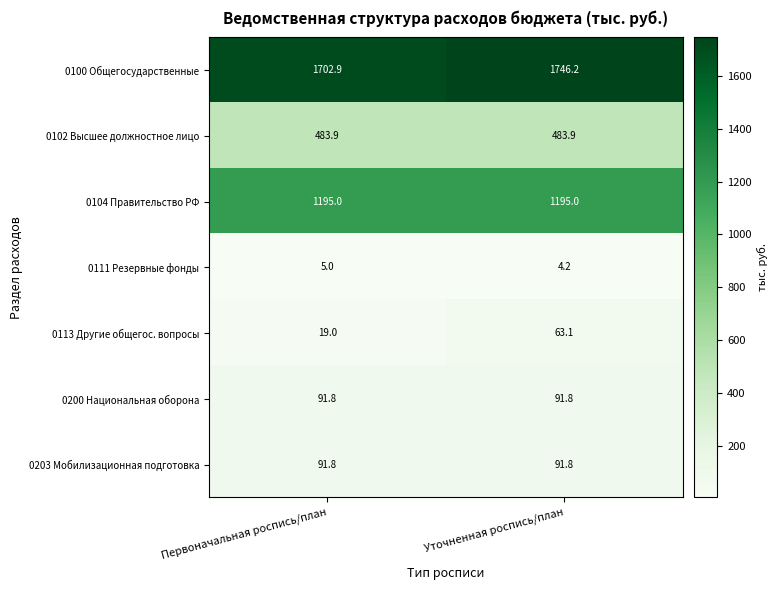

What is the sum of all 0100 Общегосударственные values?

3449.1